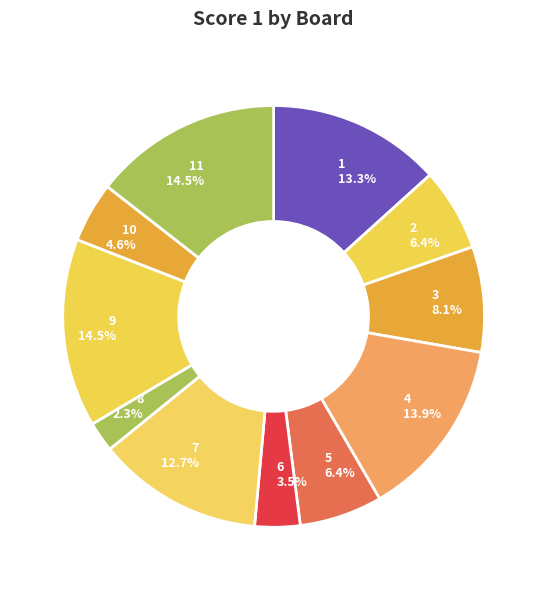

Which category has the biggest portion of the pie?

9